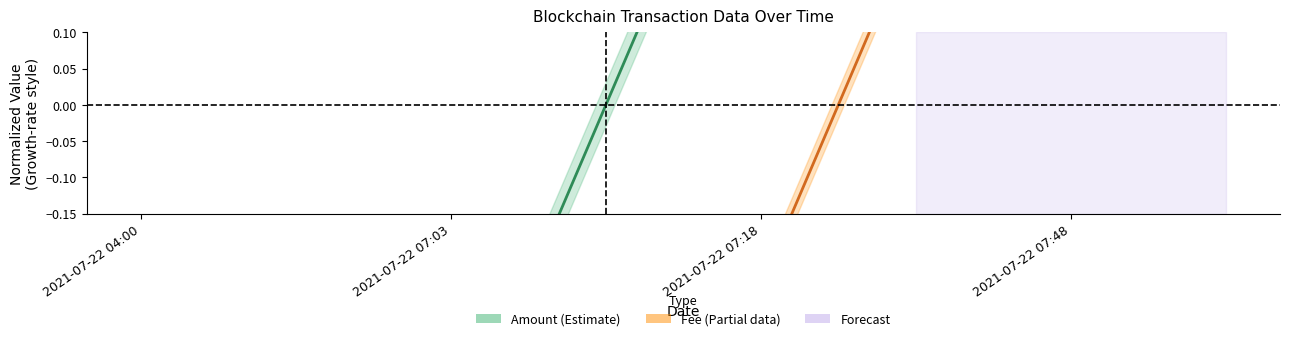

The value of Amount at 2021-07-22 07:03 is -0.5. True or false?

True